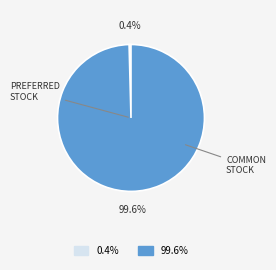

Is there a majority slice in this chart?

Yes